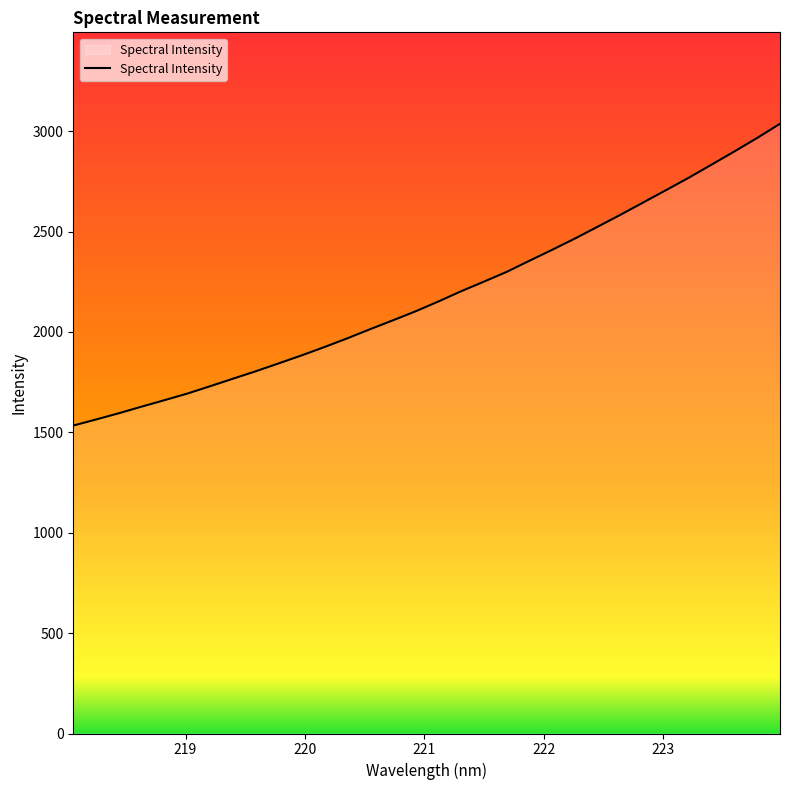

Count the number of data series in this chart.

1